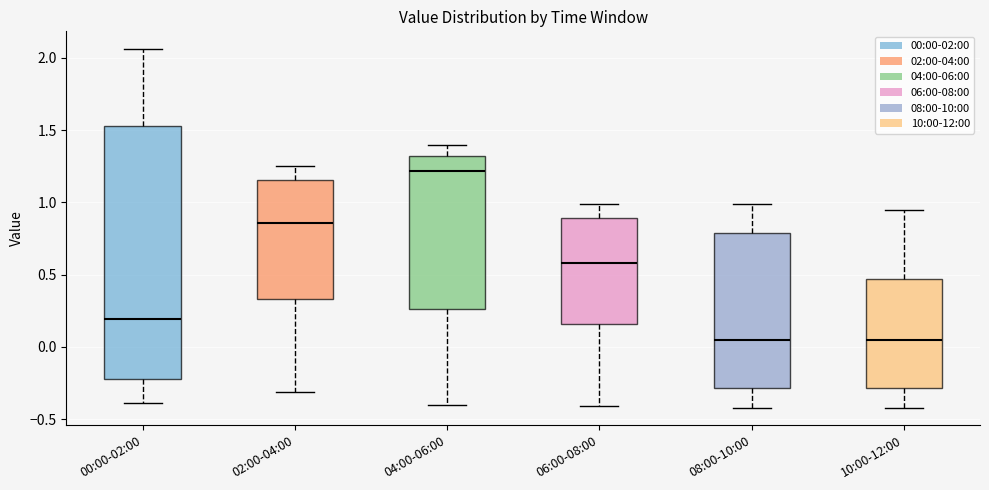

Which box is the tallest, from its lower edge to its upper edge?

00:00-02:00